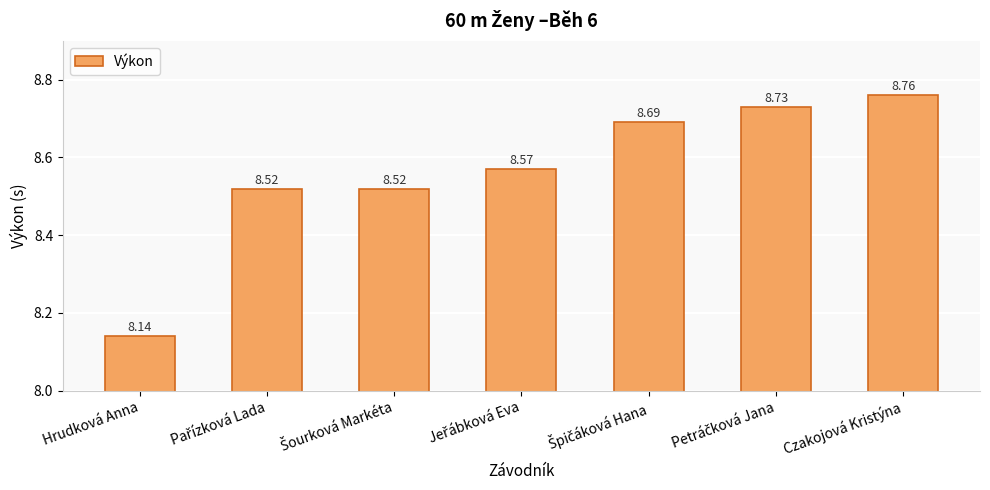

Are the bars grouped side by side (vs. stacked)?

No